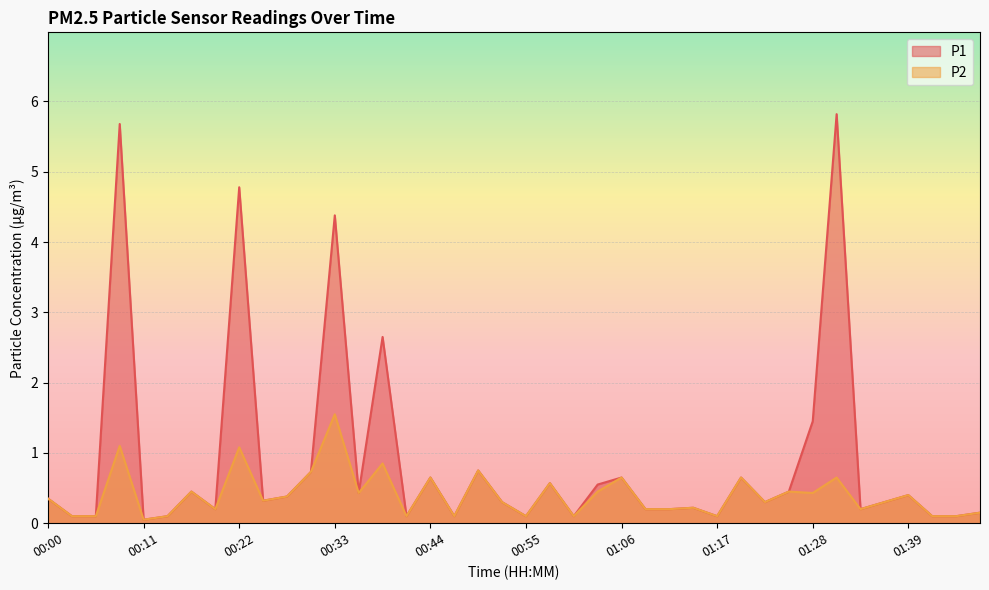

Which series has the widest spread of values?

P1